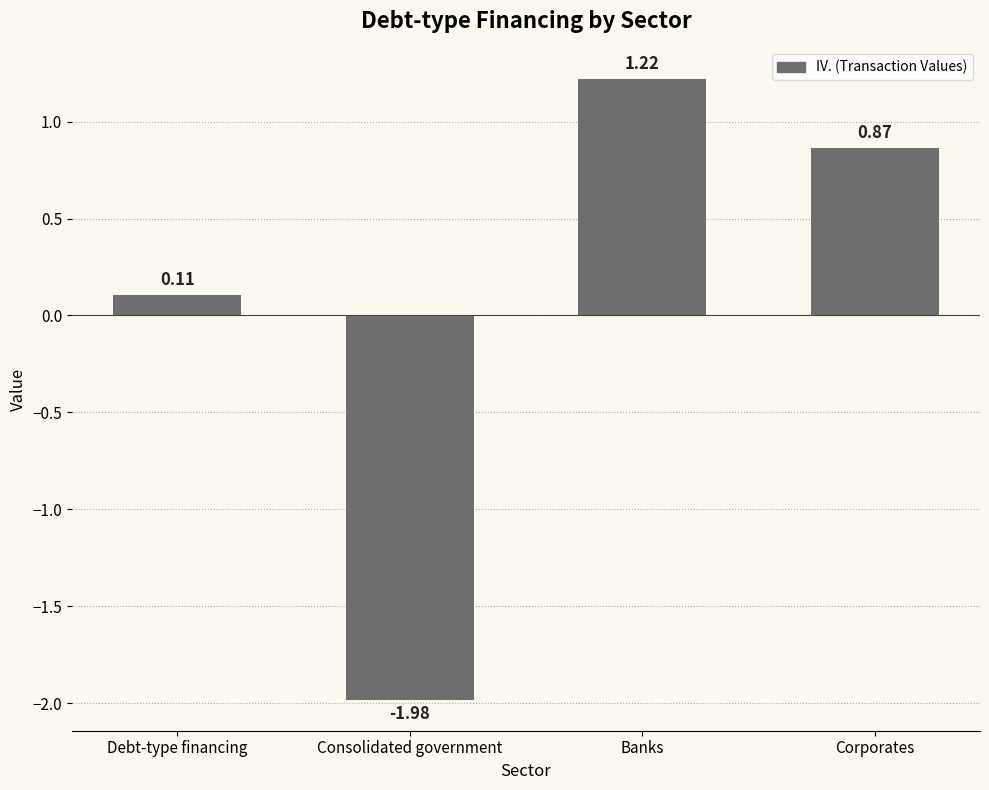

Are the bars horizontal?

No